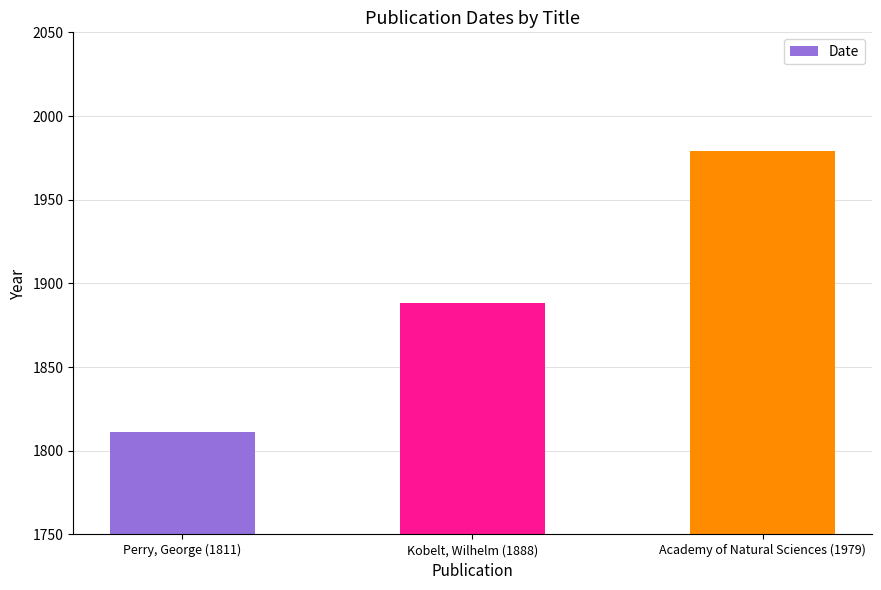

True or false: the data shows 1205 at Kobelt, Wilhelm (1888).

False